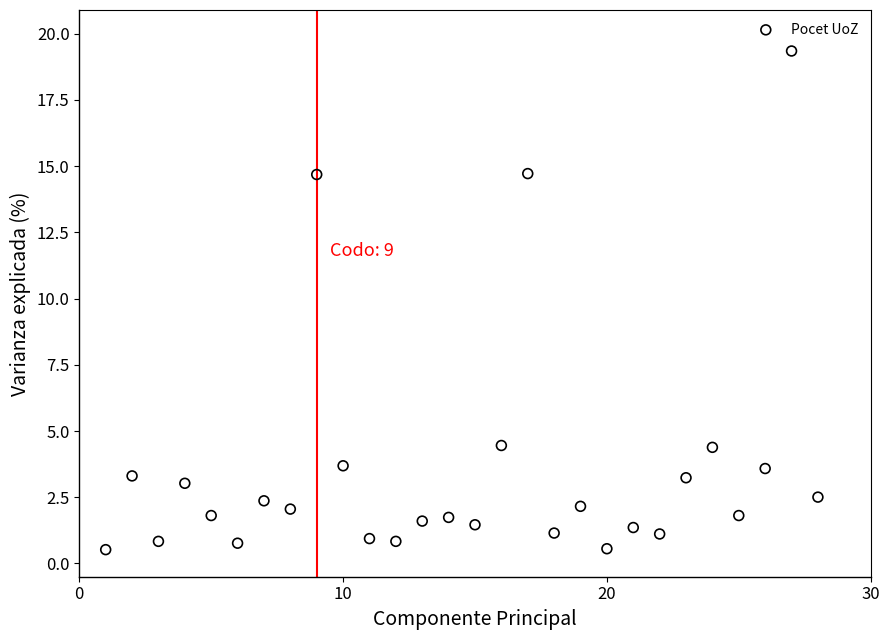

What is the range of Y values (max minus min)?

18.8